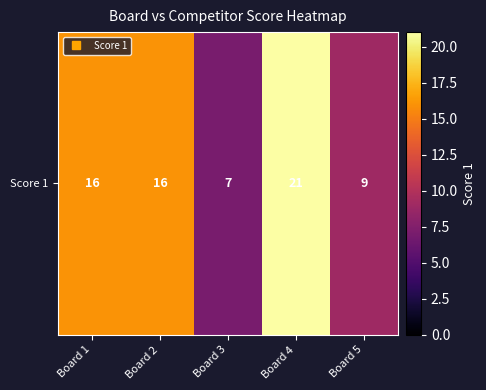

Read the value at Board 3.

7